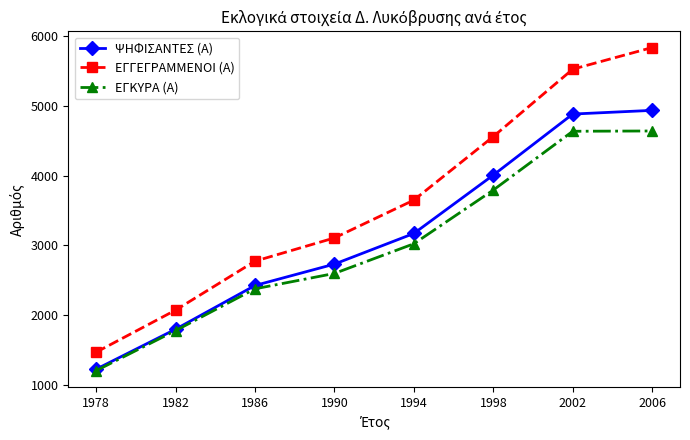

Read the ΕΓΚΥΡΑ (Α) value at 2006, to the nearest 50.

4650